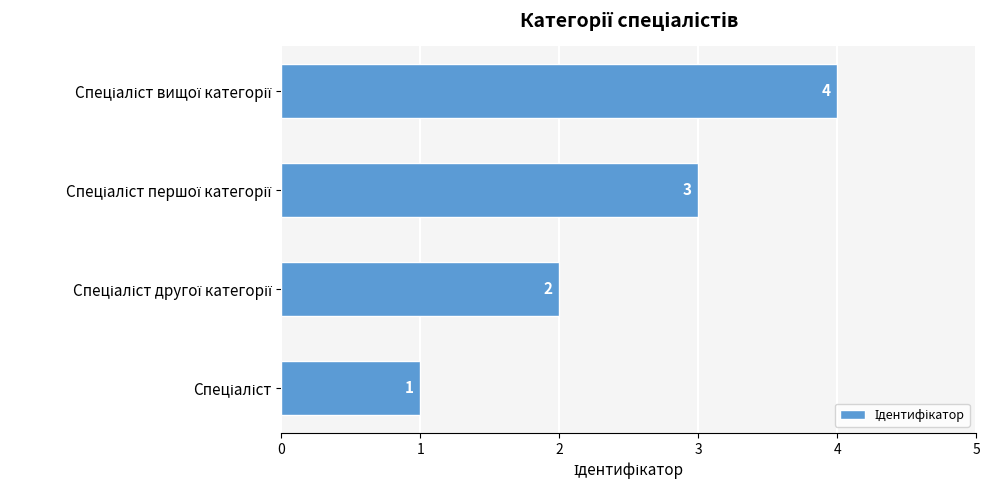

Count the number of data series in this chart.

1